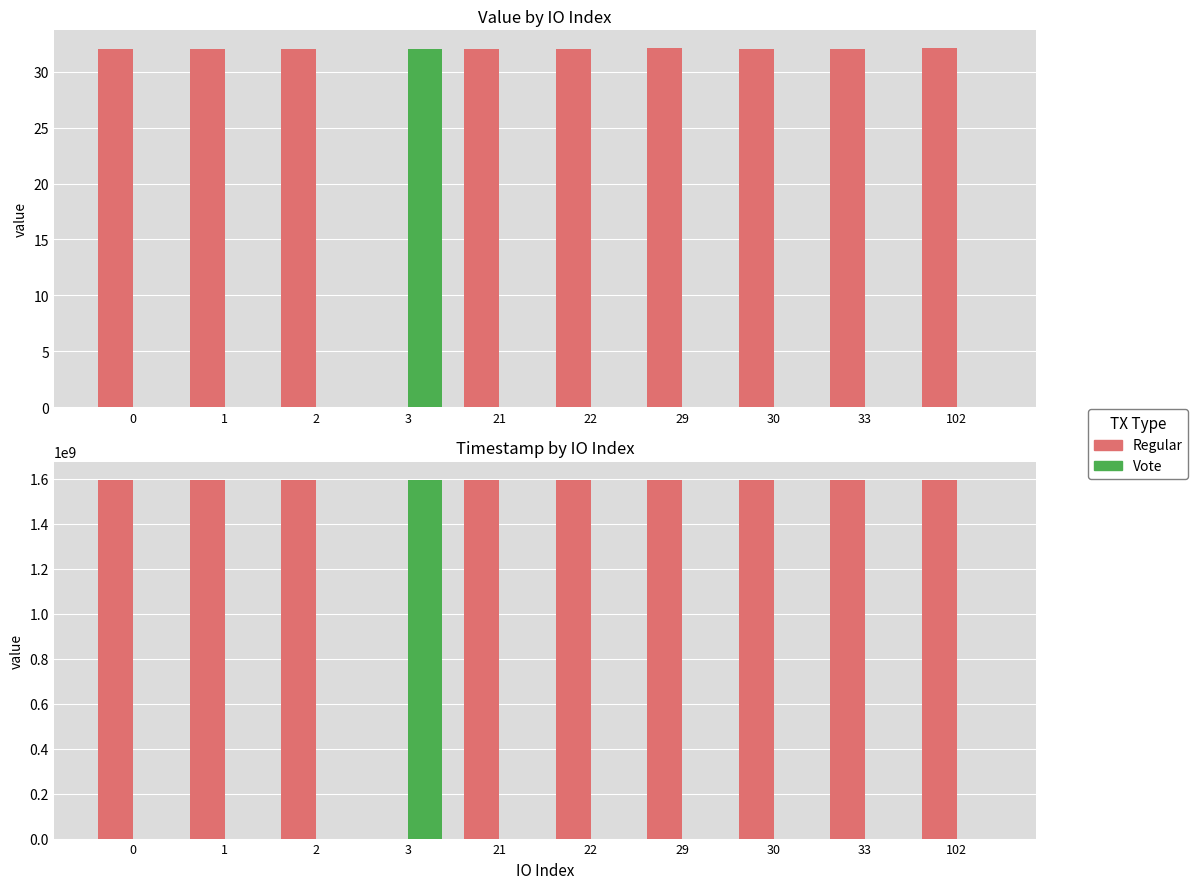

What is the difference between the maximum and minimum values in the Regular series?

1596017611.0